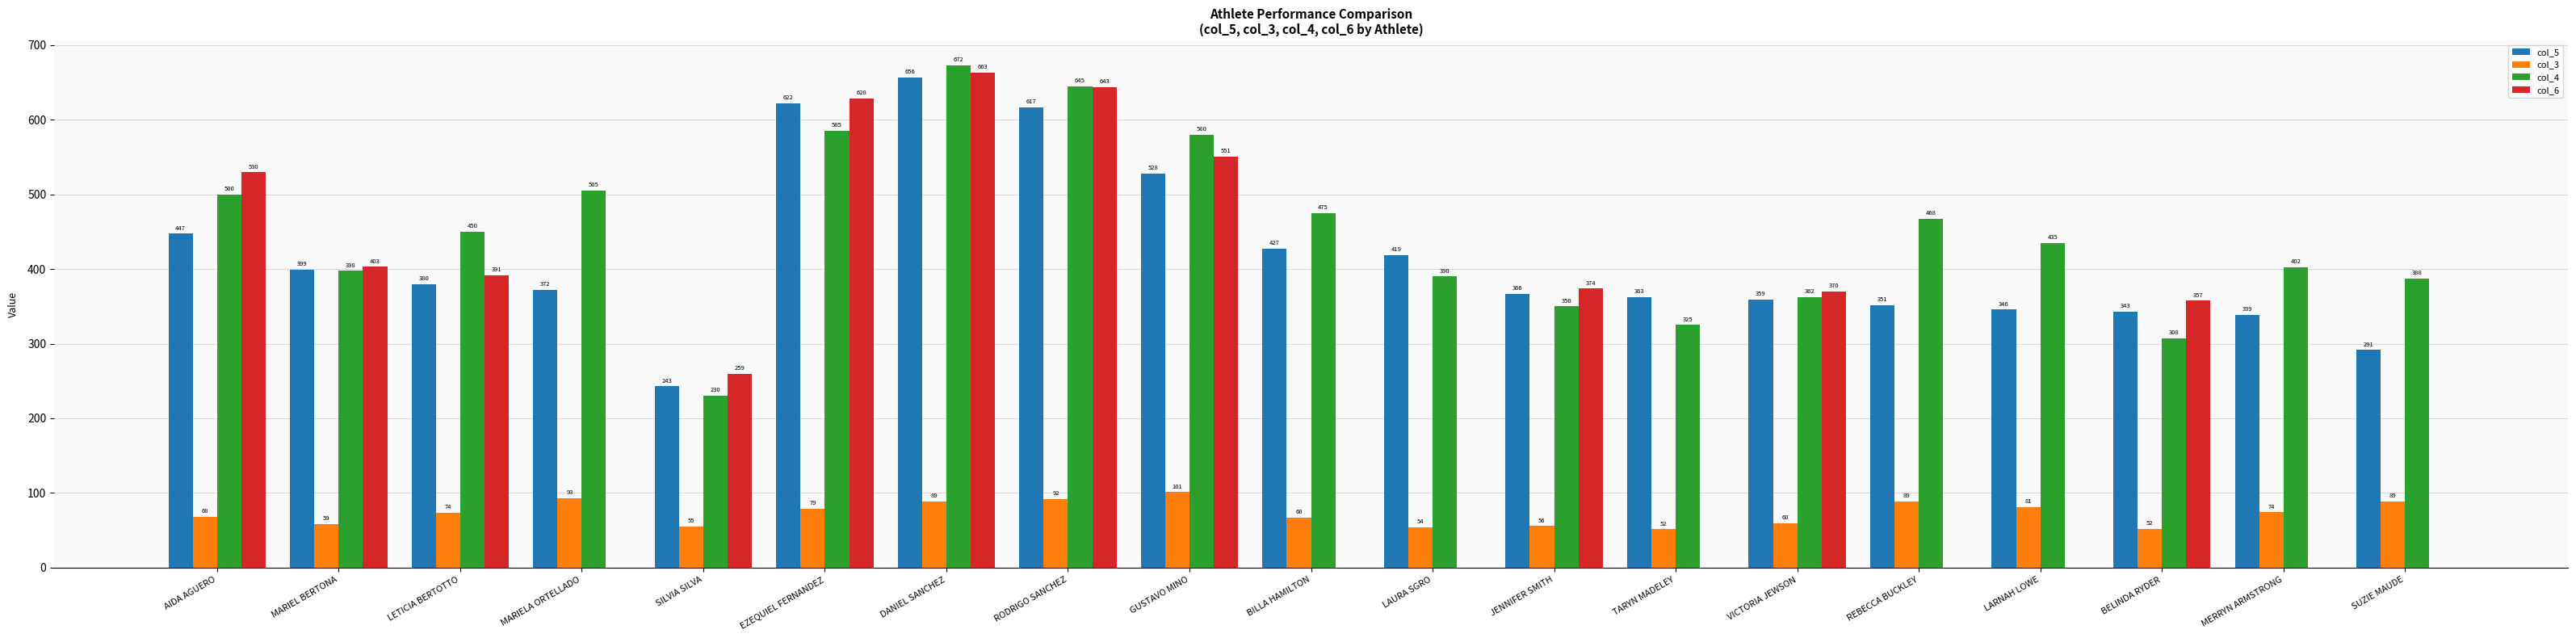

What is the maximum value shown in the chart?

672.5